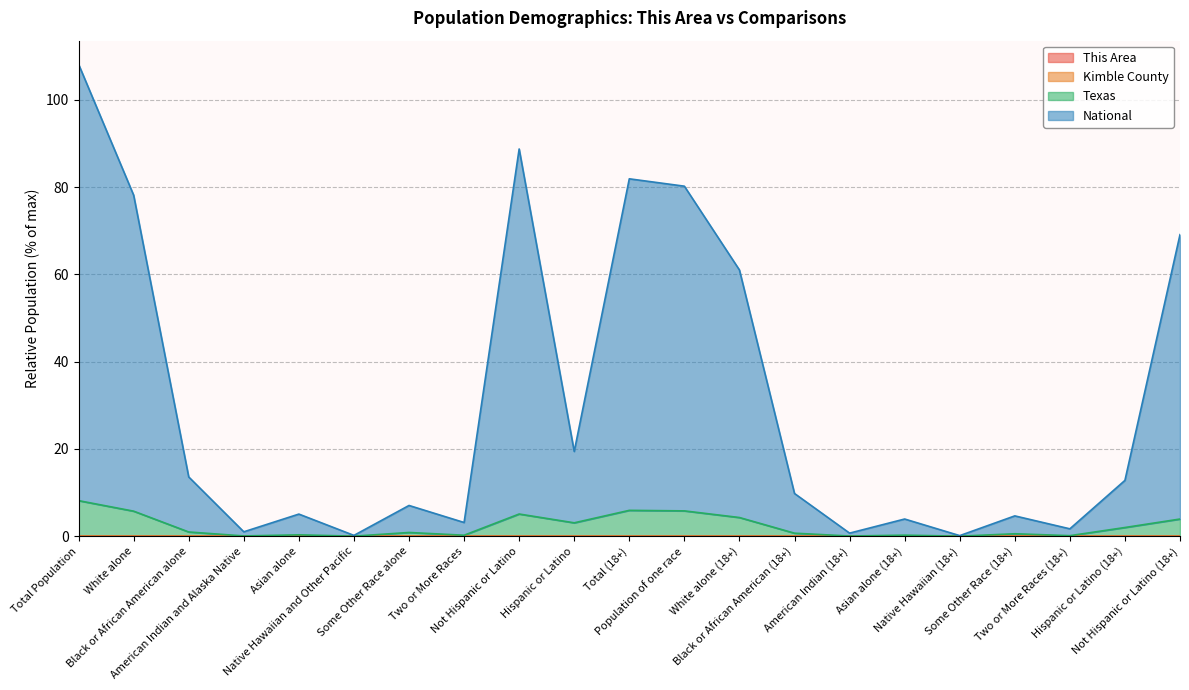

Reading right to left, extract all data points from this chart.

This Area: 0.0	0.0	0.0	0.0	0.0	0.0	0.0	0.0	0.0	0.0	0.0	0.0	0.0	0.0	0.0	0.0	0.0	0.0	0.0	0.0	0.0
Kimble County: 0.0	0.0	0.0	0.0	0.0	0.0	0.0	0.0	0.0	0.0	0.0	0.0	0.0	0.0	0.0	0.0	0.0	0.0	0.0	0.0	0.0
Texas: 3.9	2.0	0.1	0.6	0.0	0.2	0.0	0.7	4.3	5.8	5.9	3.1	5.1	0.2	0.9	0.0	0.3	0.1	1.0	5.7	8.1
National: 69.1	12.8	1.7	4.7	0.1	3.9	0.7	9.8	61.0	80.2	81.9	19.4	88.7	3.1	7.0	0.2	5.1	1.0	13.6	78.1	108.1